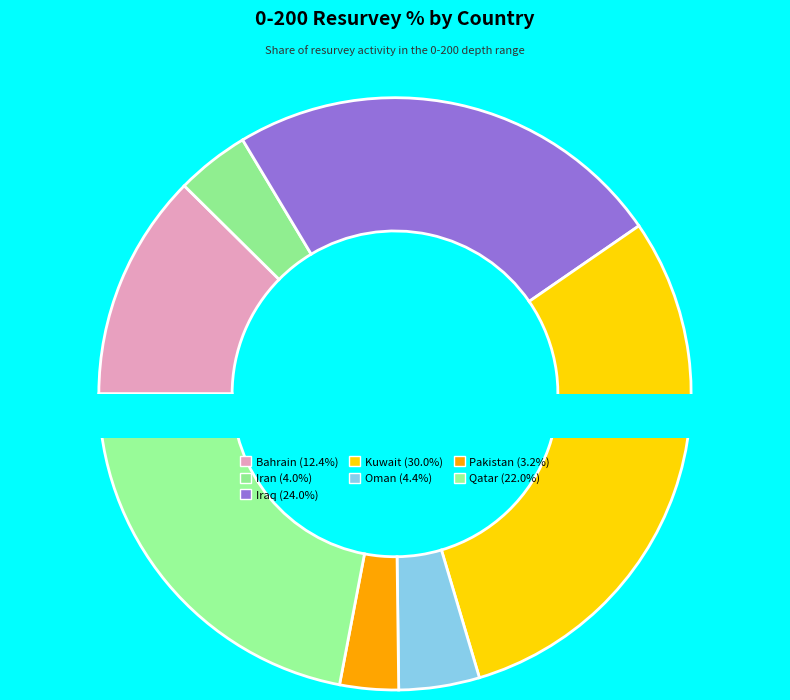

To the nearest percent, what is the average slice percentage?

14%